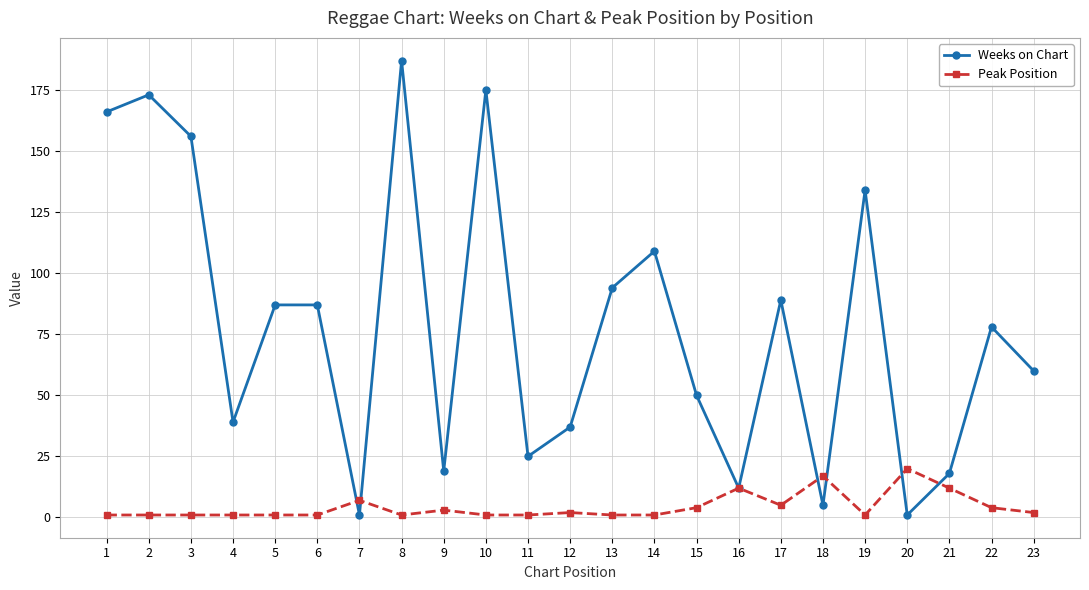

Does the chart have visible grid lines?

Yes